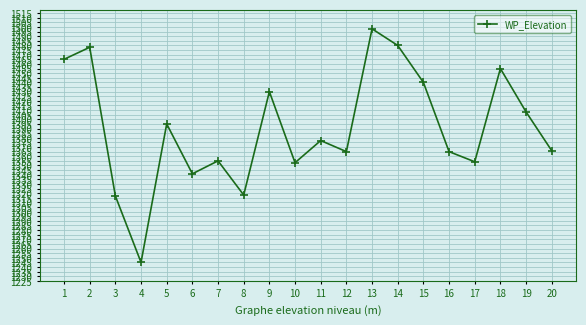

Which category has the highest value across all series?

13